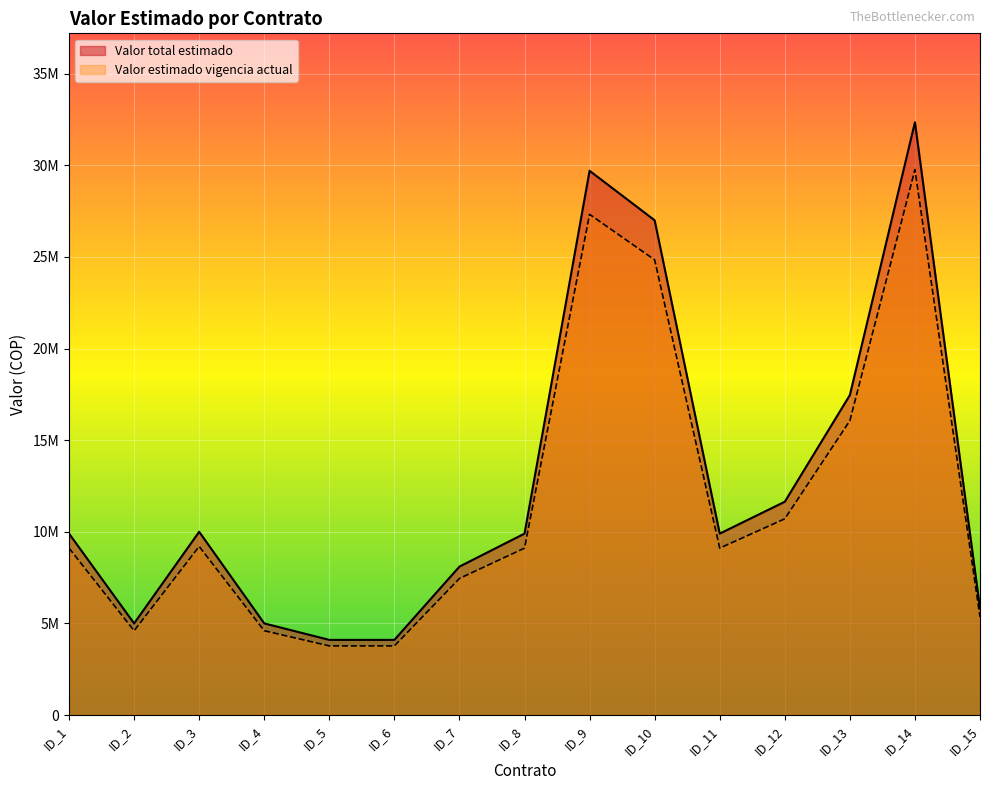

Which has a higher value, ID_13 or ID_9?

ID_9